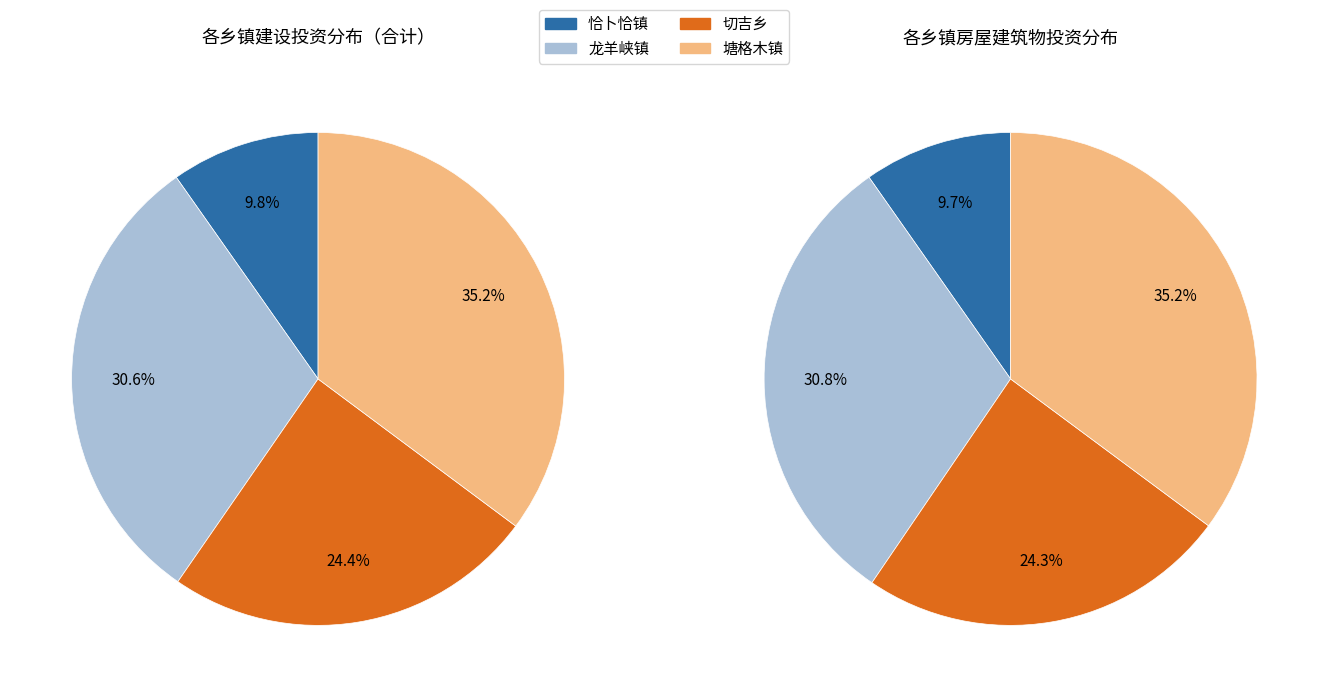

Which category has the biggest portion of the pie?

塘格木镇